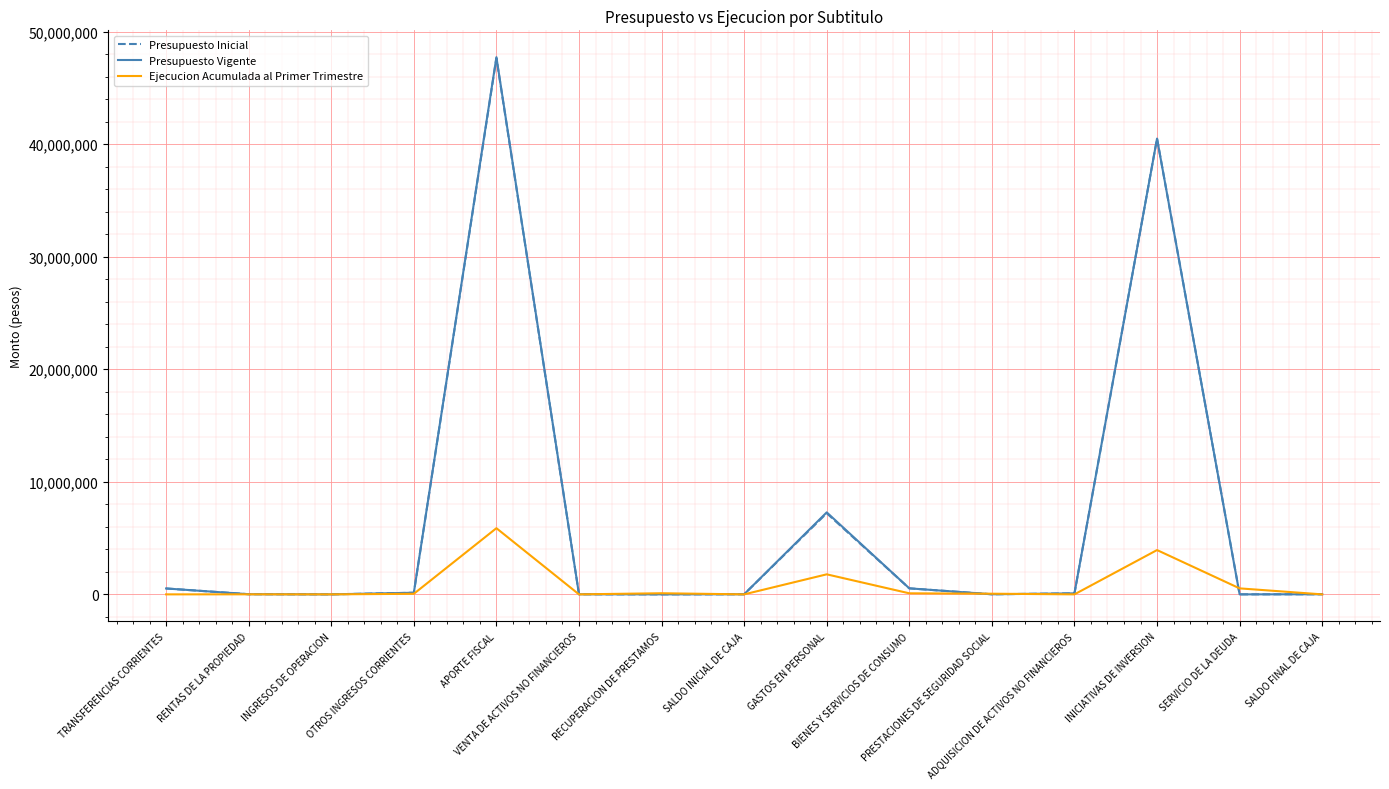

What is the greatest value displayed?

47727901